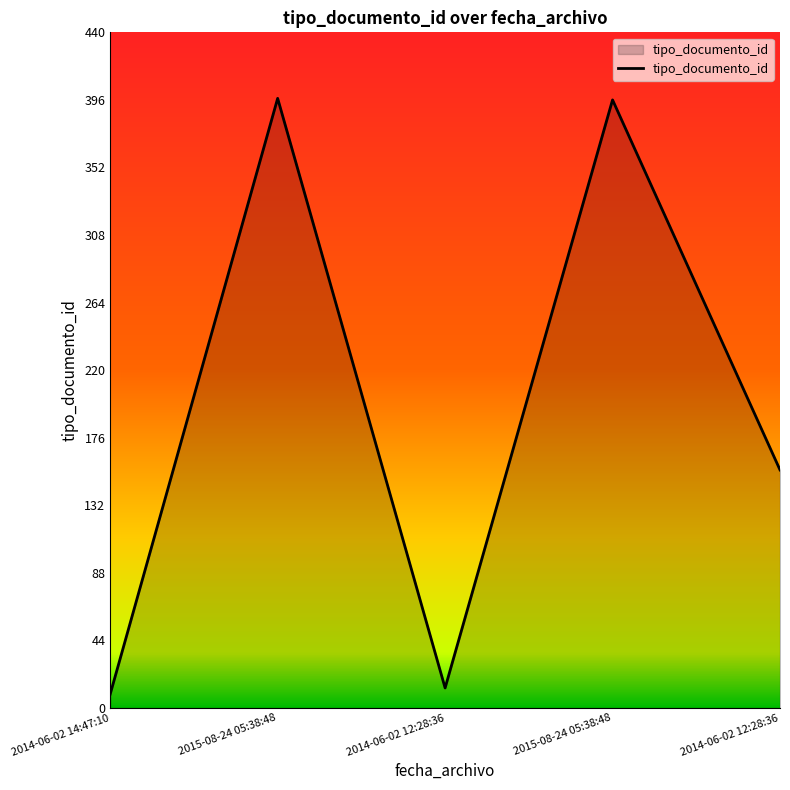

Which label corresponds to the smallest value in the chart?

2014-06-02 14:47:10